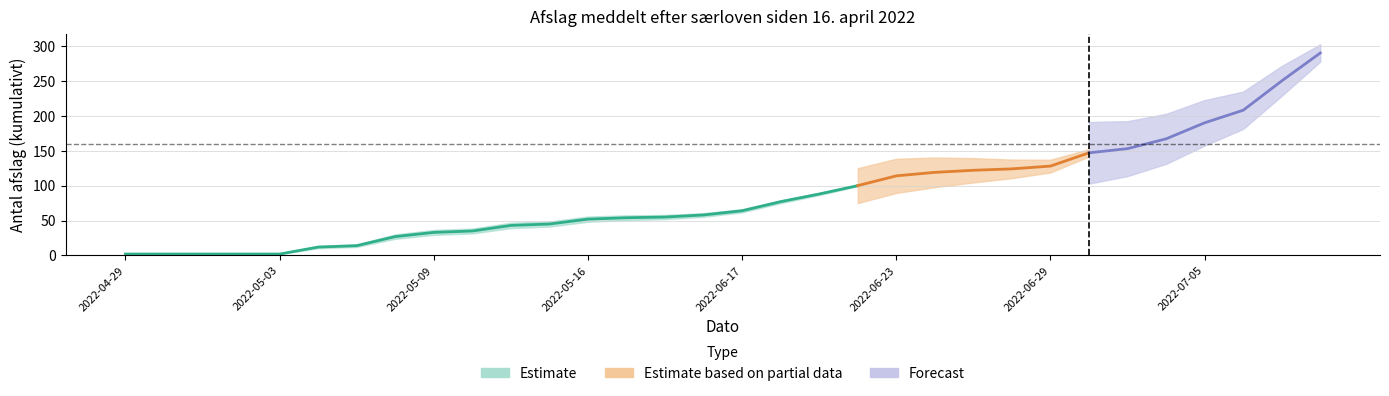

Approximately how many times larger is the value at 2022-07-04 compared to 2022-06-27?

1.4